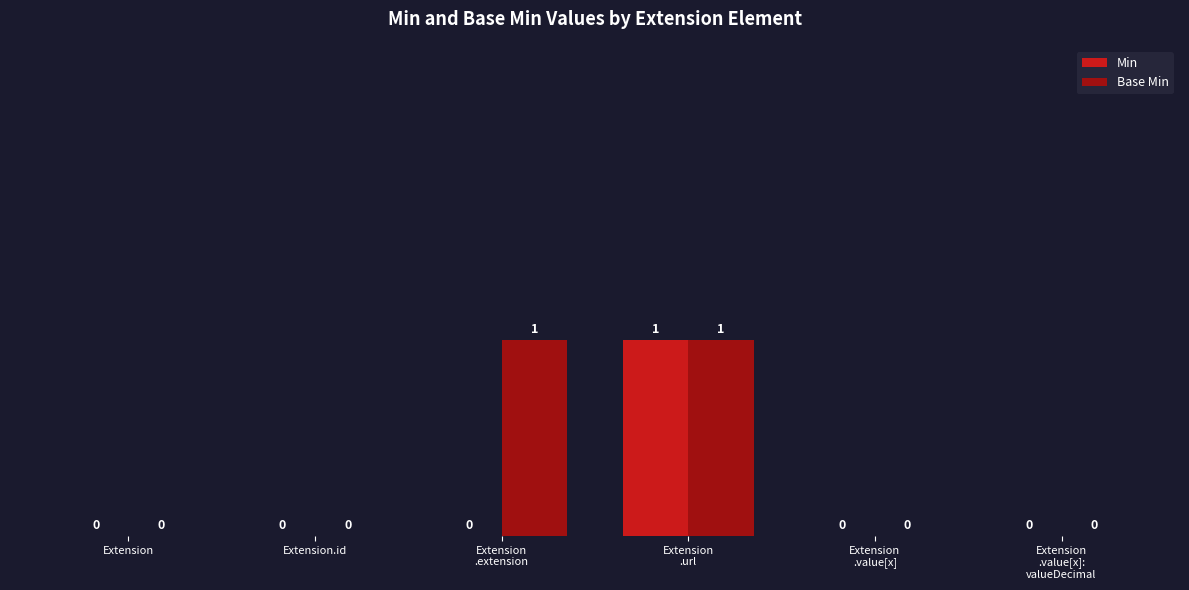

The value of Min at Extension
.extension is -1. True or false?

False